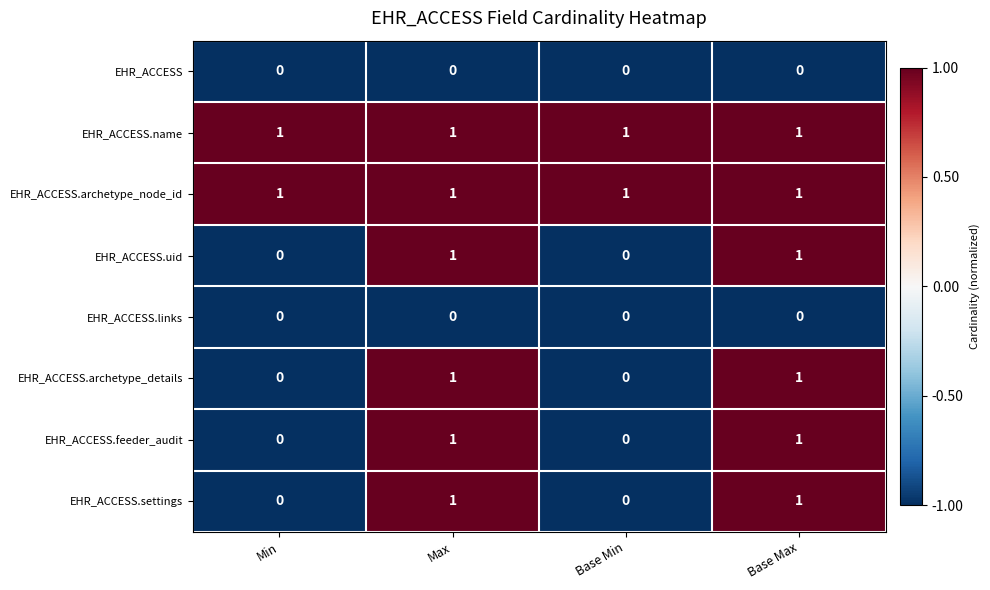

How many EHR_ACCESS.feeder_audit values are between 0 and 1?

4